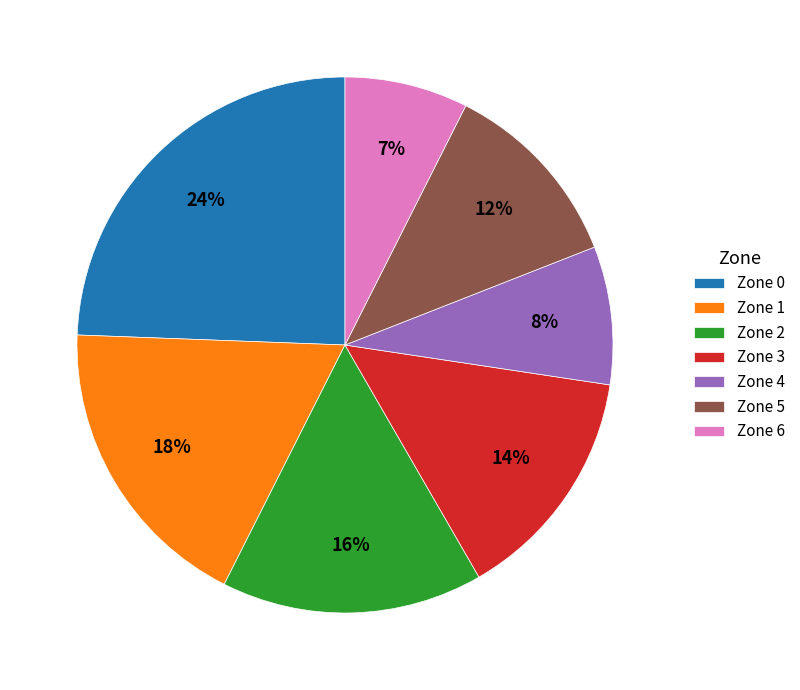

Is it true that Zone 5 is 26% of the pie?

False